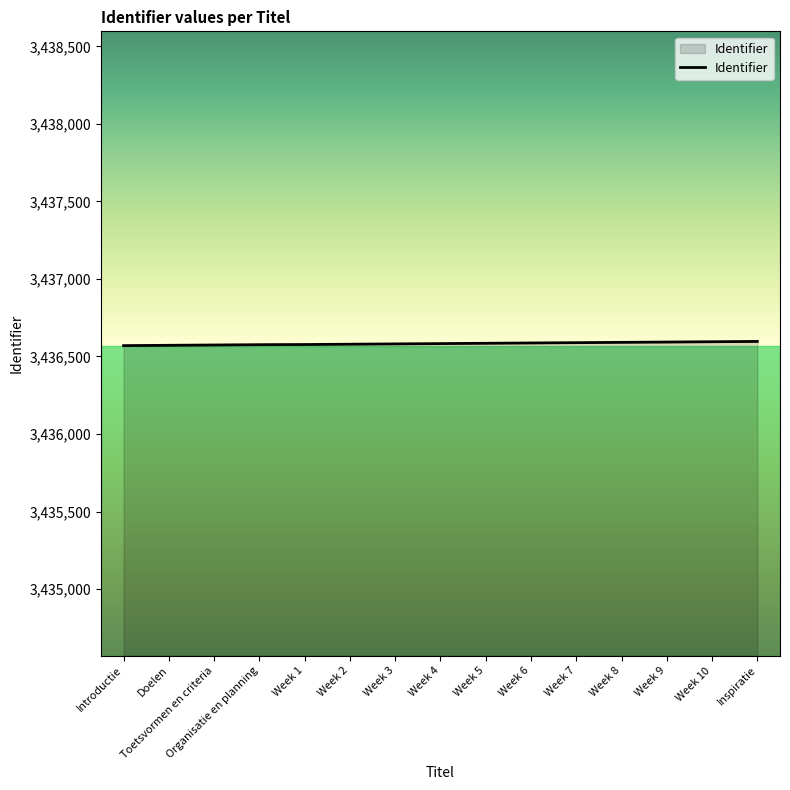

What is the maximum value shown in the chart?

3436597